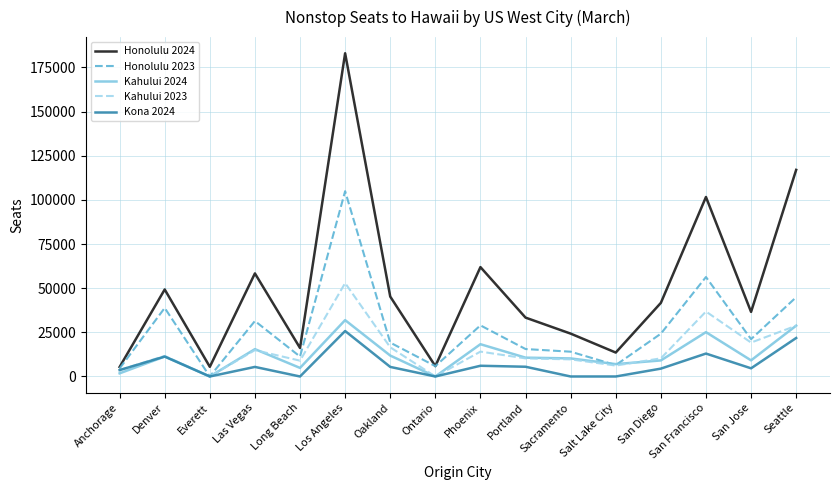

What is the difference between the second highest and minimum values in the Kona 2024 series?

21799